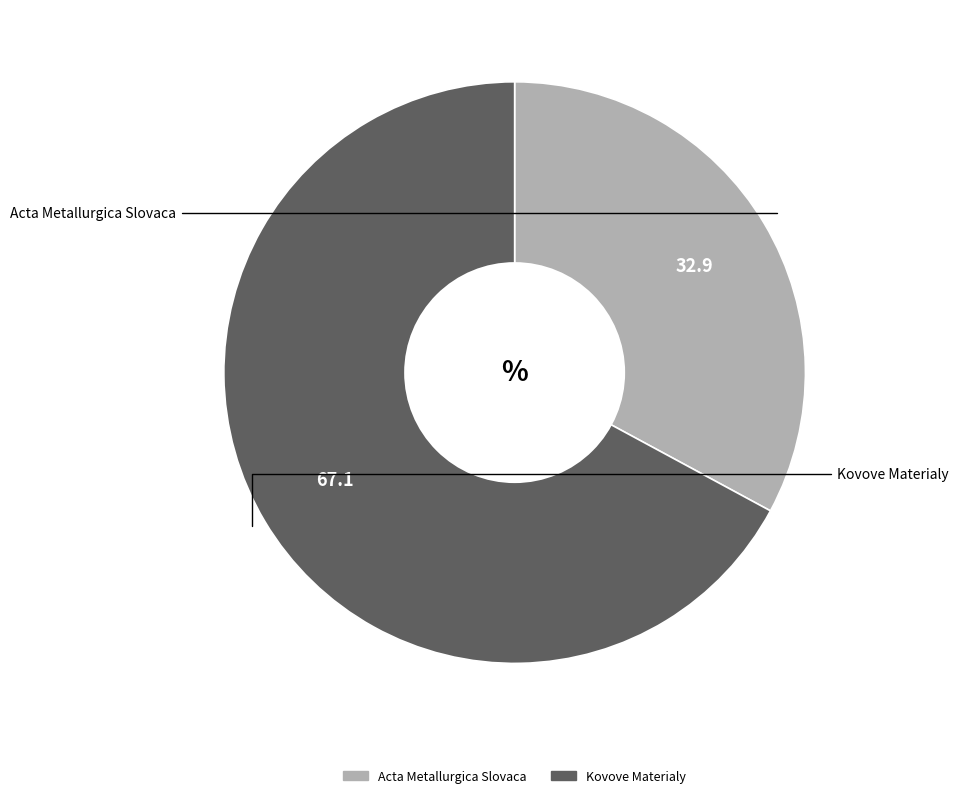

Which slice is the smallest?

Acta Metallurgica Slovaca